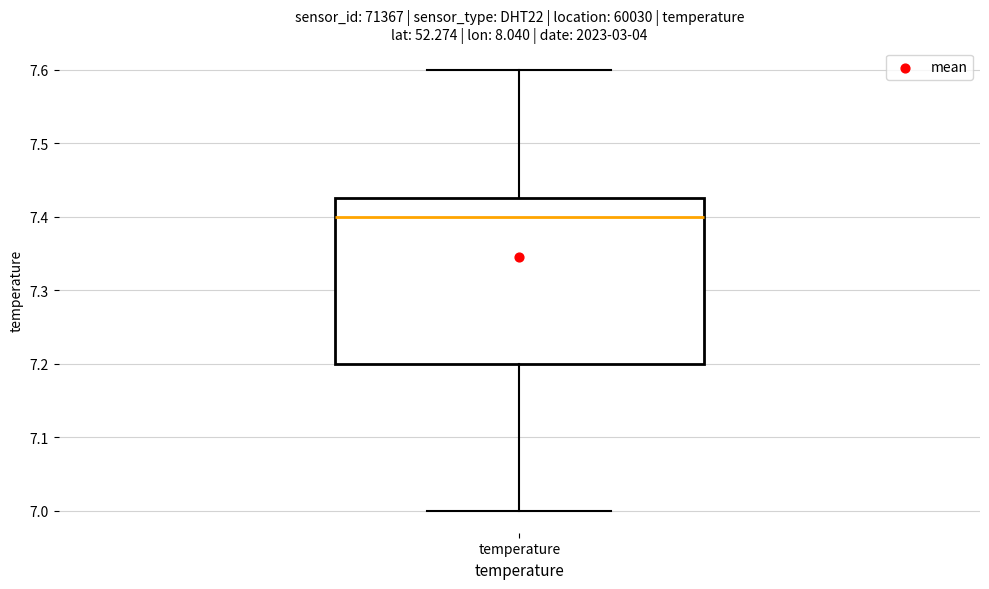

Where does the lower whisker of the box for temperature end on the y-axis? The values are not printed on the chart, so give them approximately, as read against the axis.

7.00